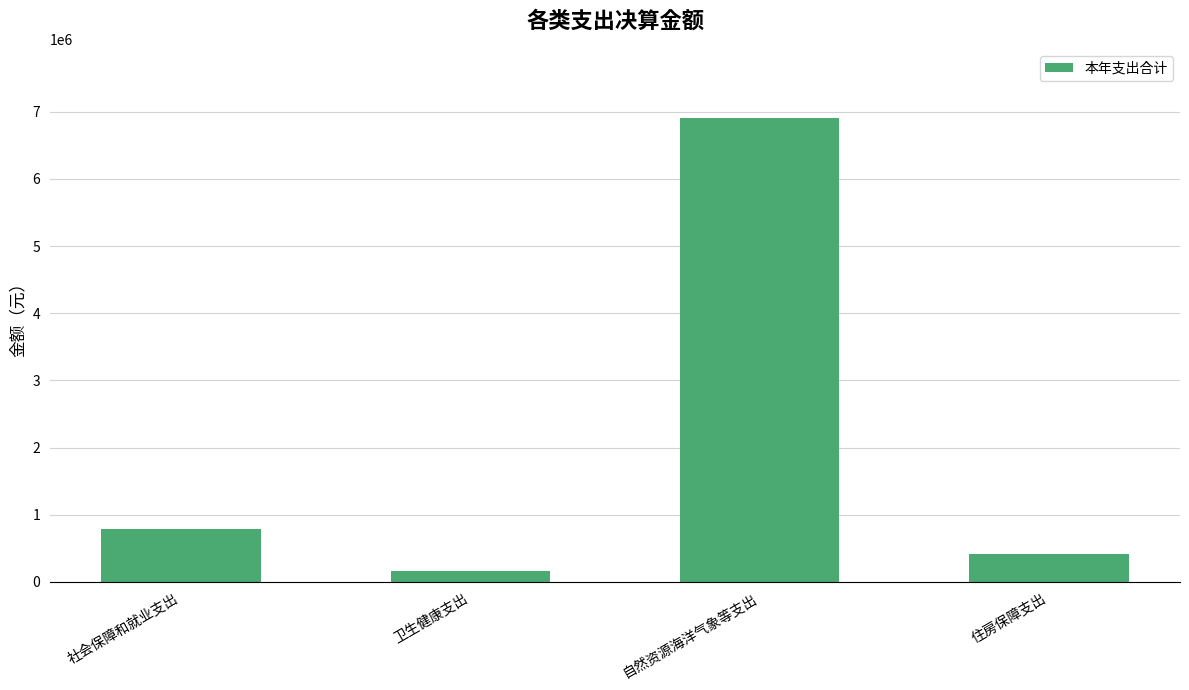

Rank the categories by value from lowest to highest.

卫生健康支出, 住房保障支出, 社会保障和就业支出, 自然资源海洋气象等支出